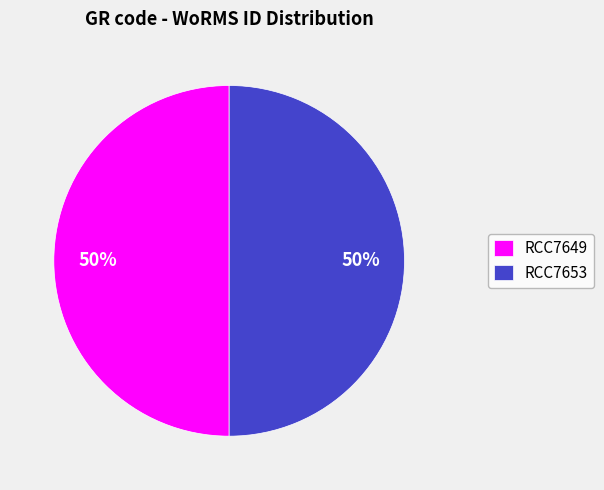

To the nearest percent, what is the combined percentage of RCC7649 and RCC7653?

100%